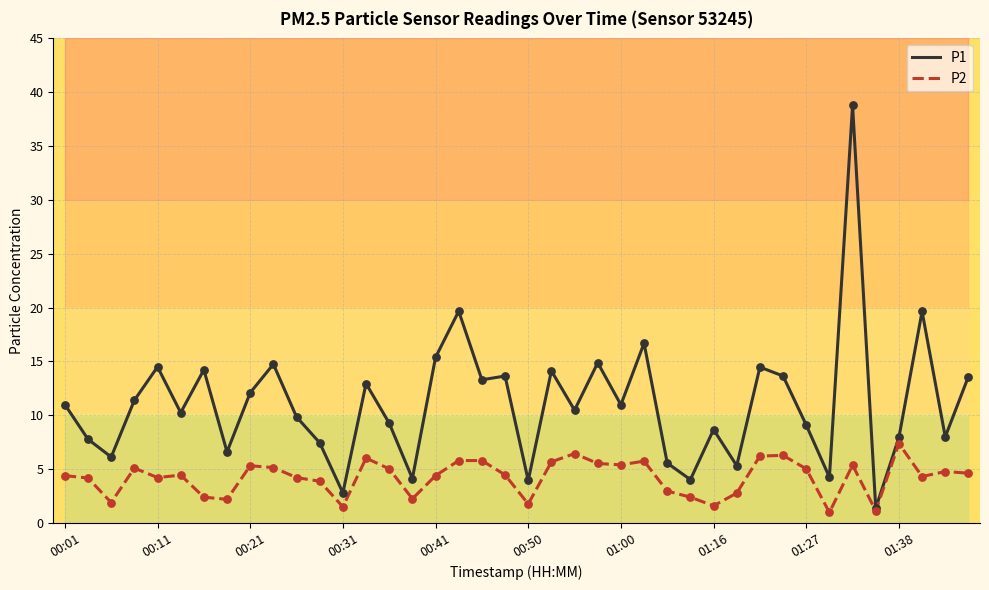

The value of P1 at 01:00 is 17.4. True or false?

False